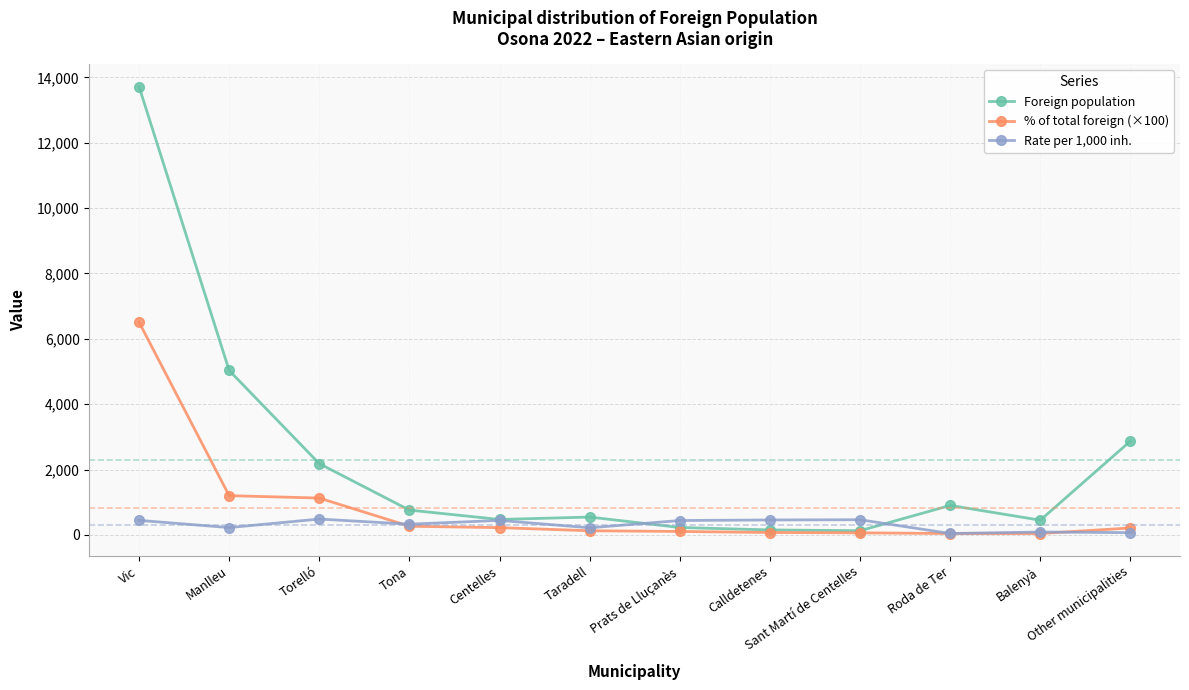

What is the average value of the % of total foreign (×100) series?

833